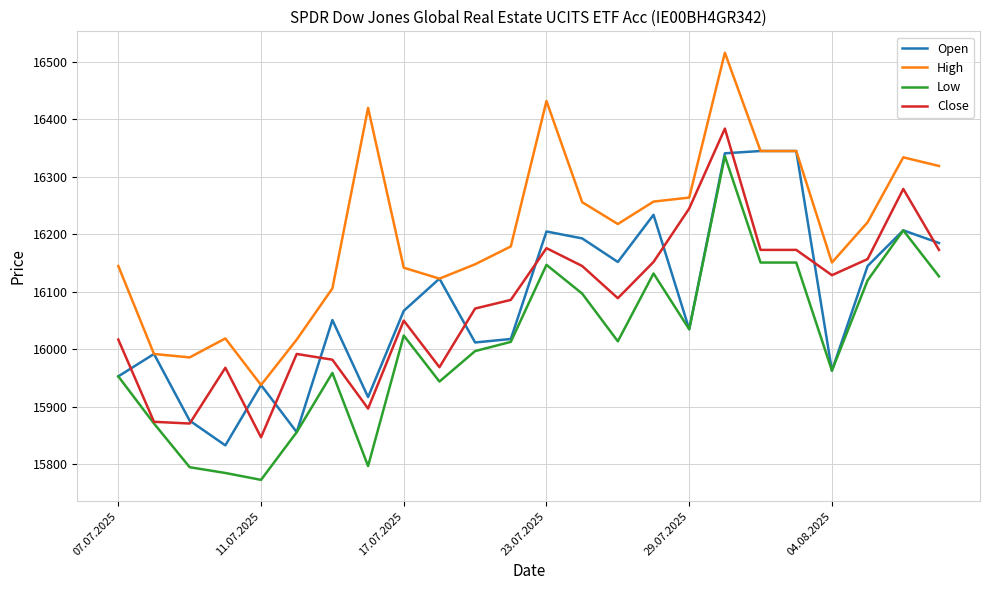

Count the number of data series in this chart.

4